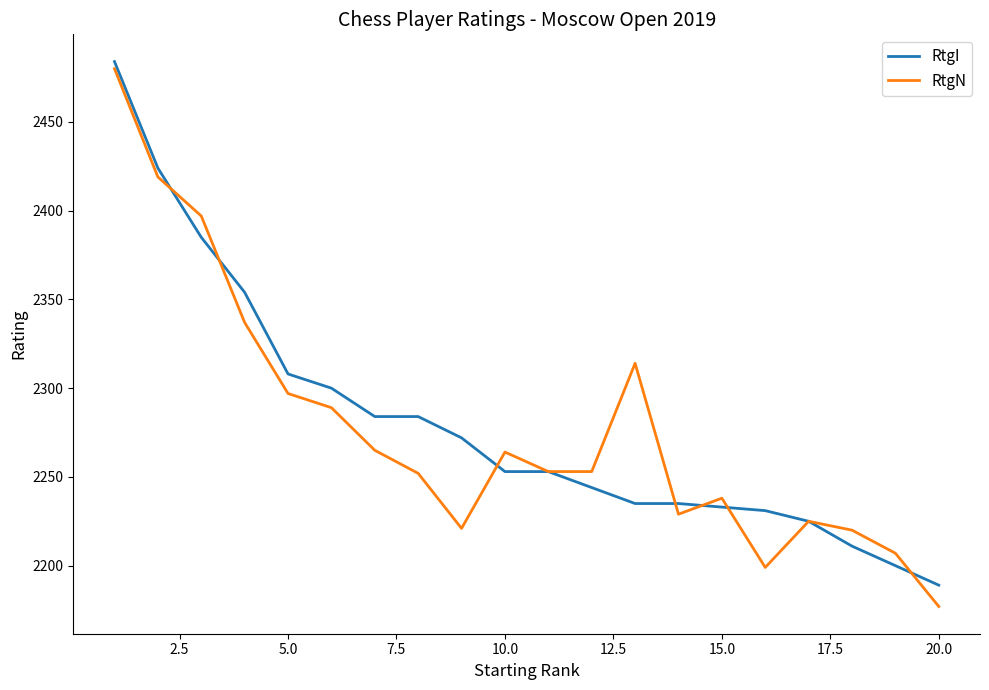

Does the chart display data point markers on the line(s)?

No